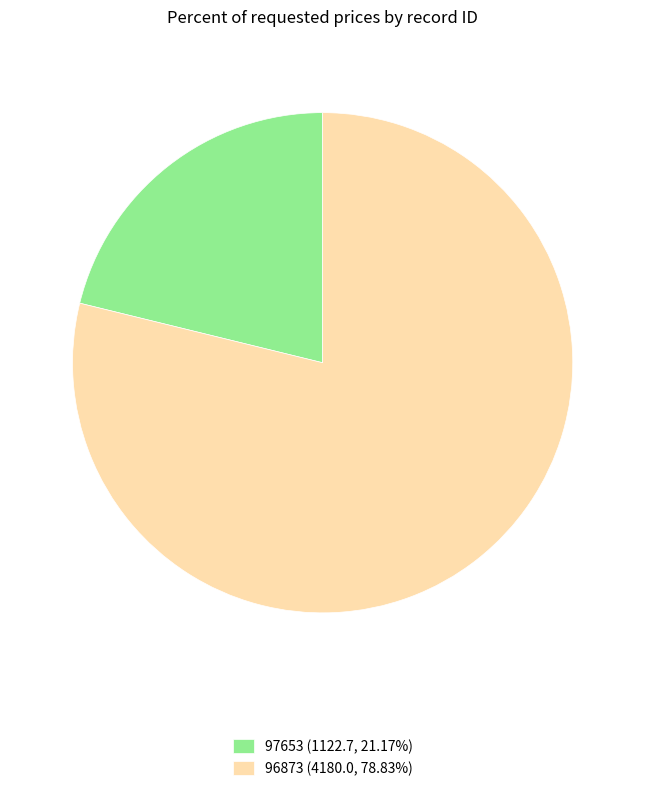

The 97653 slice represents 11% of the pie. True or false?

False